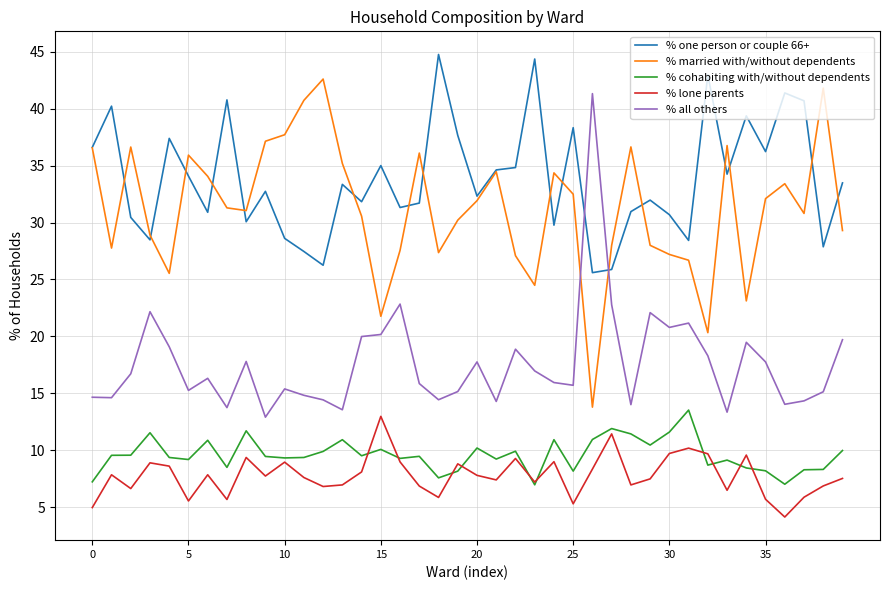

What is the average value of the % cohabiting with/without dependents series?

9.6